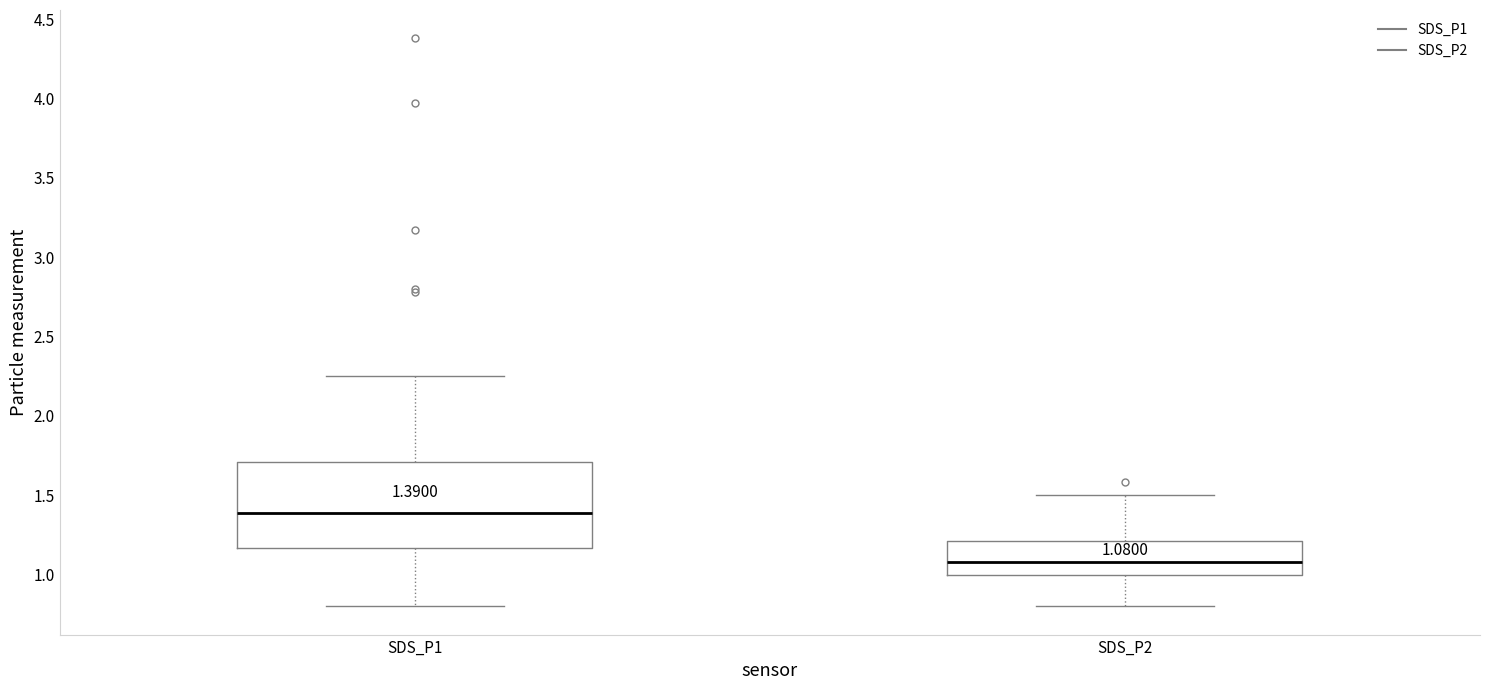

Which box has the highest median line?

SDS_P1